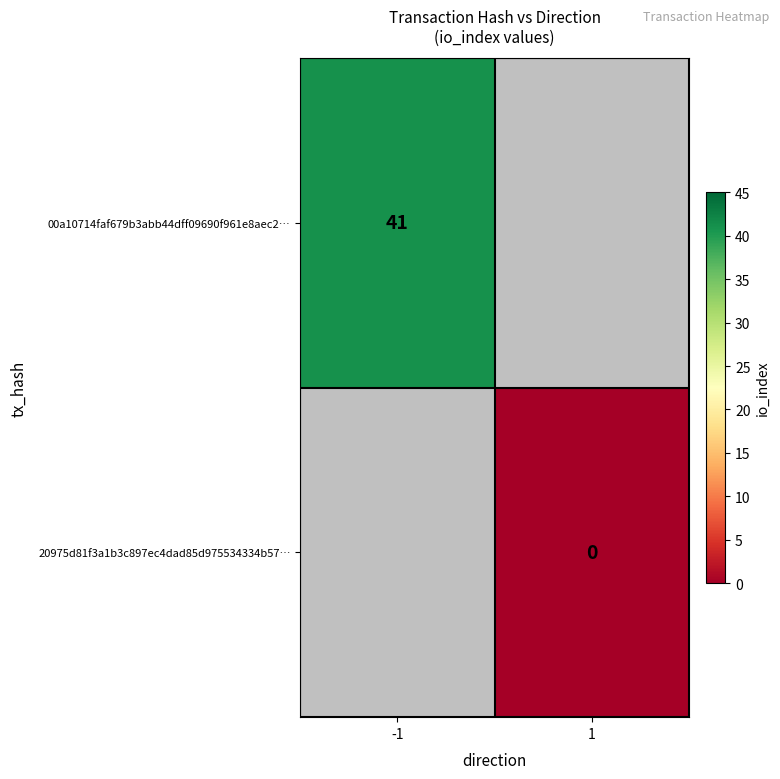

The 00a10714faf679b3abb44dff09690f961e8aec2… series shows 41 at -1. True or false?

True